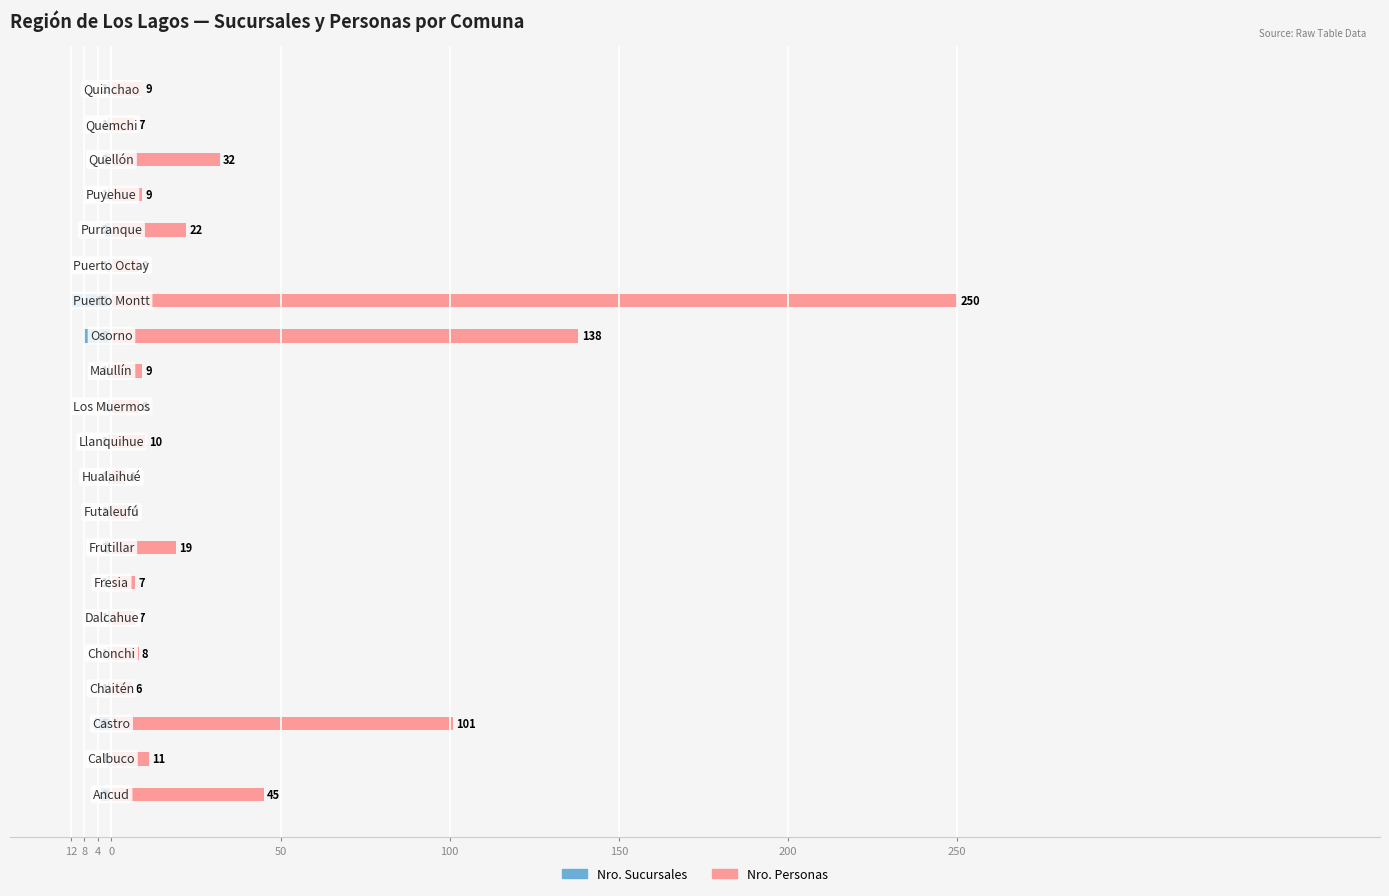

What is the greatest value displayed?

250